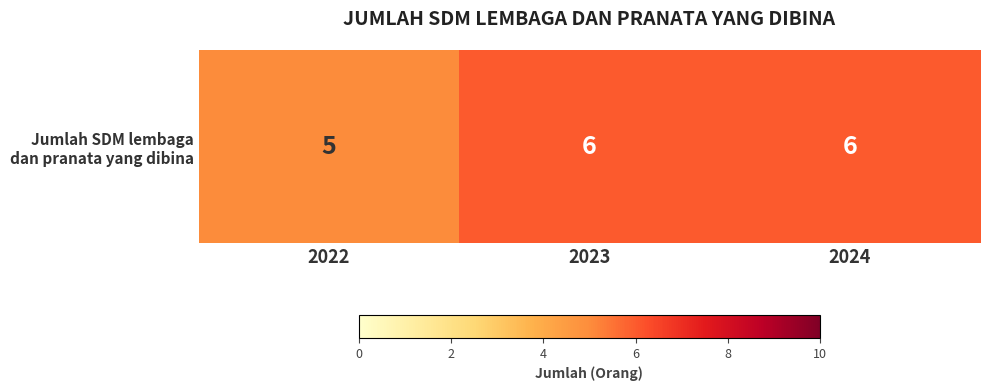

What is the sum of all values?

17